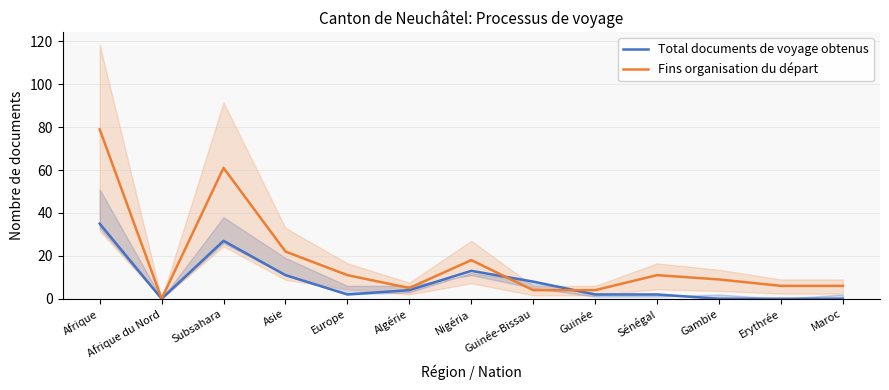

Which series has the largest range (max minus min)?

Fins organisation du départ